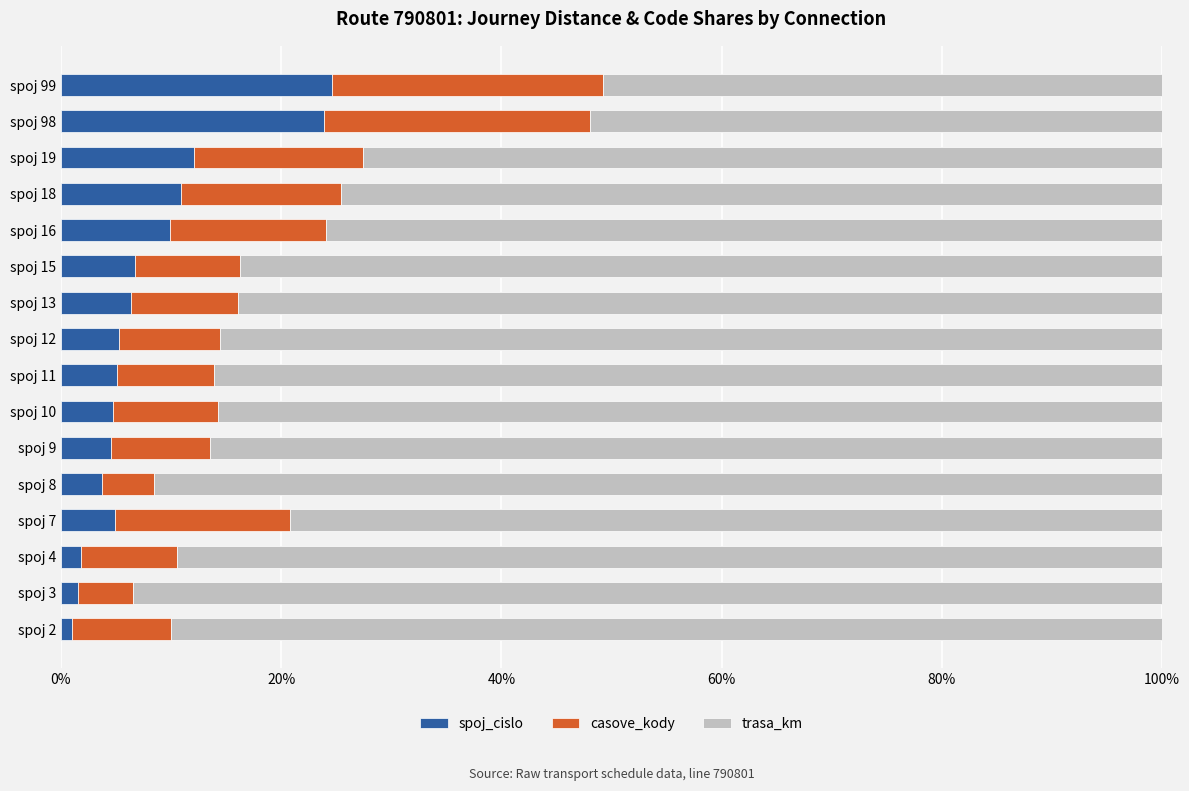

The value of spoj_cislo at spoj 16 is 9.9. True or false?

True